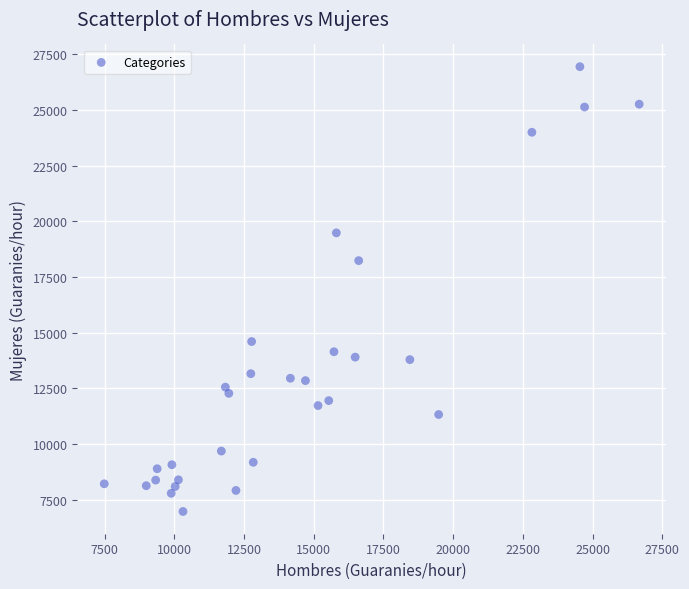

What is the range of X values (max minus min)?

19186.1